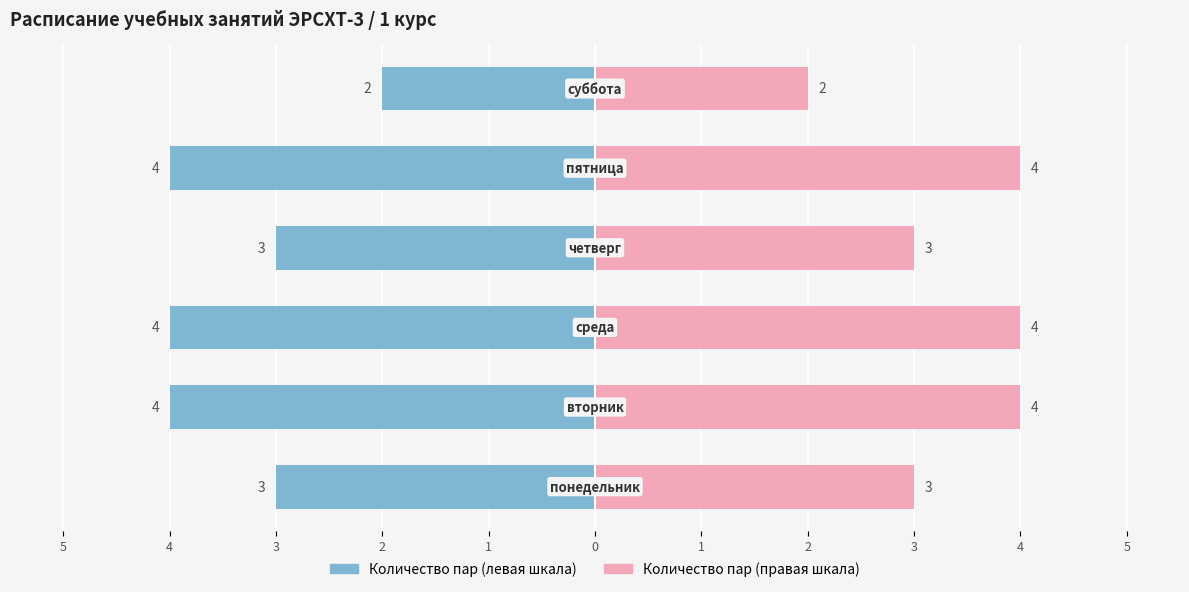

List the labels in order of value, largest first.

вторник, среда, пятница, понедельник, четверг, суббота